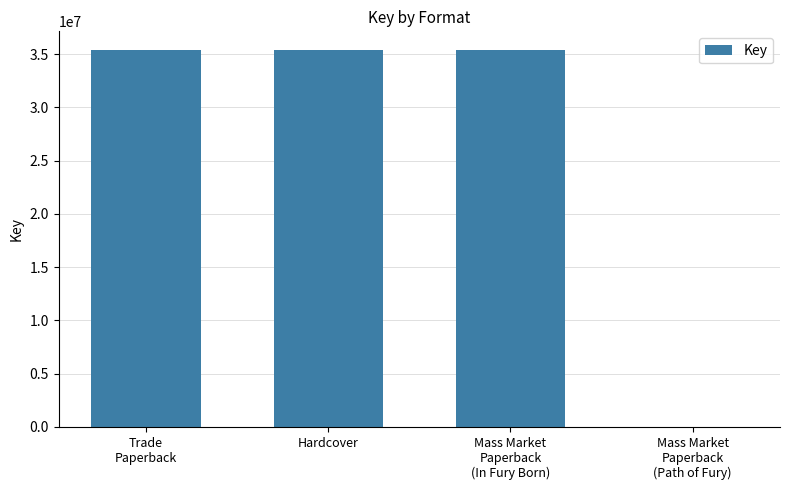

Are the bars horizontal?

No